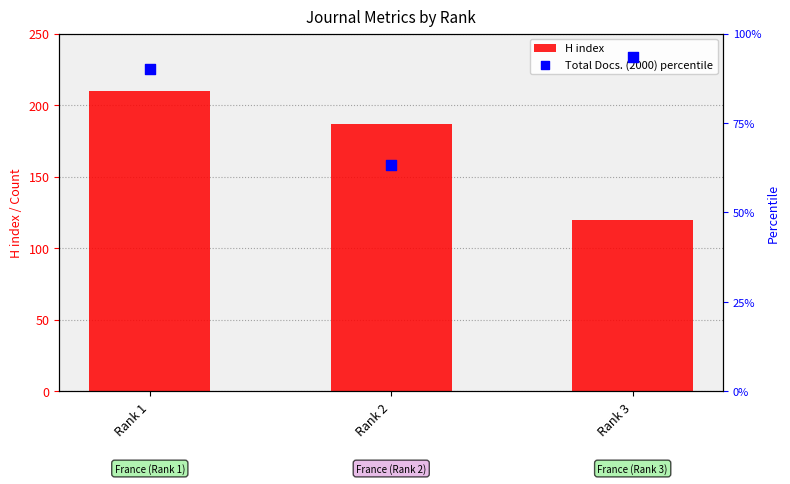

Is the value of Total Docs. (2000) percentile at Rank 1 greater than the value of H index at Rank 3?

No